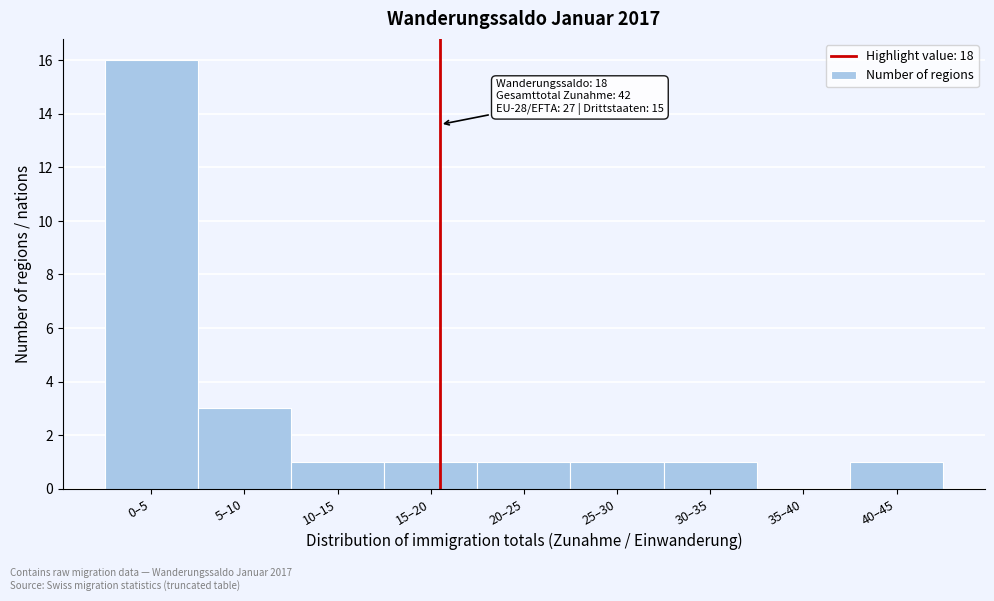

What is the greatest value displayed?

16